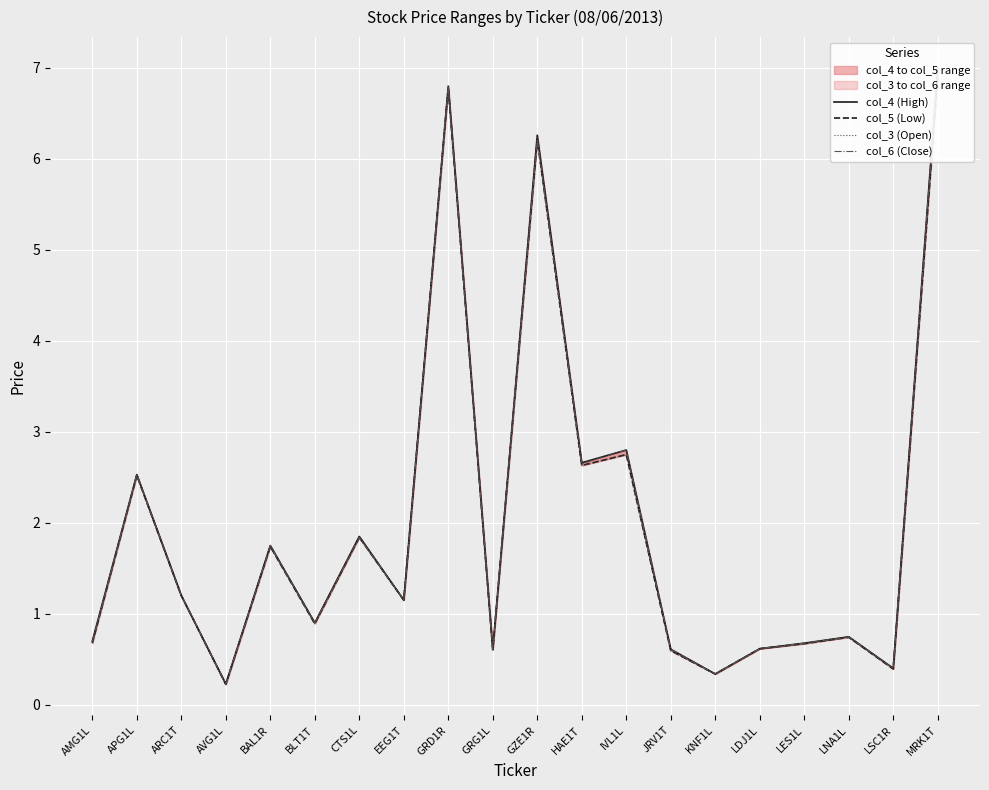

What is the minimum value for col_6 (Close)?

0.2